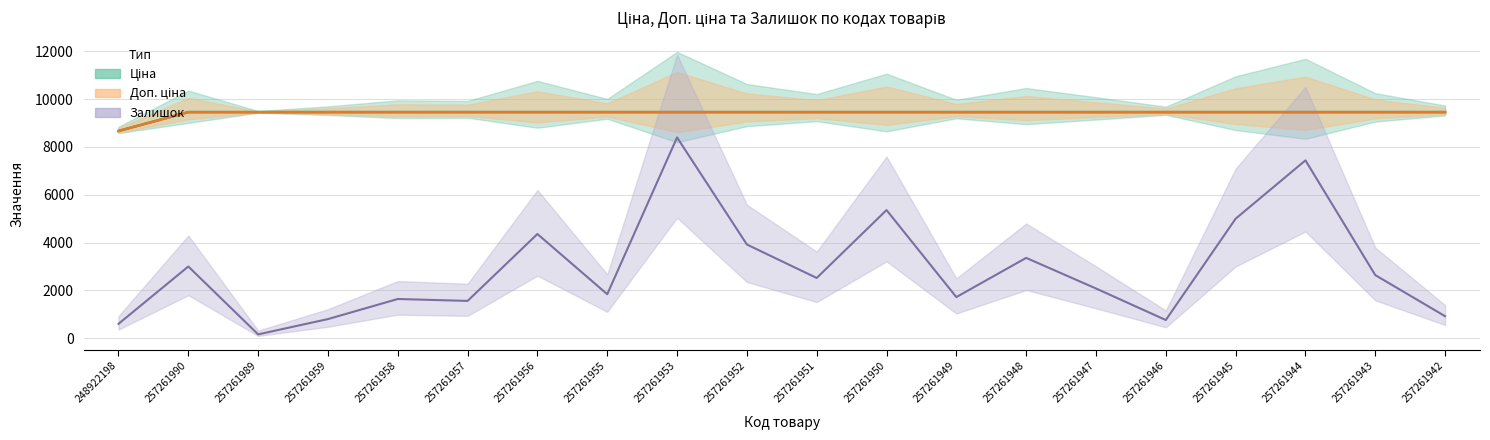

Rank the categories by Залишок value from highest to lowest.

257261953, 257261944, 257261950, 257261945, 257261956, 257261952, 257261948, 257261990, 257261943, 257261951, 257261947, 257261955, 257261949, 257261958, 257261957, 257261942, 257261959, 257261946, 248922198, 257261989